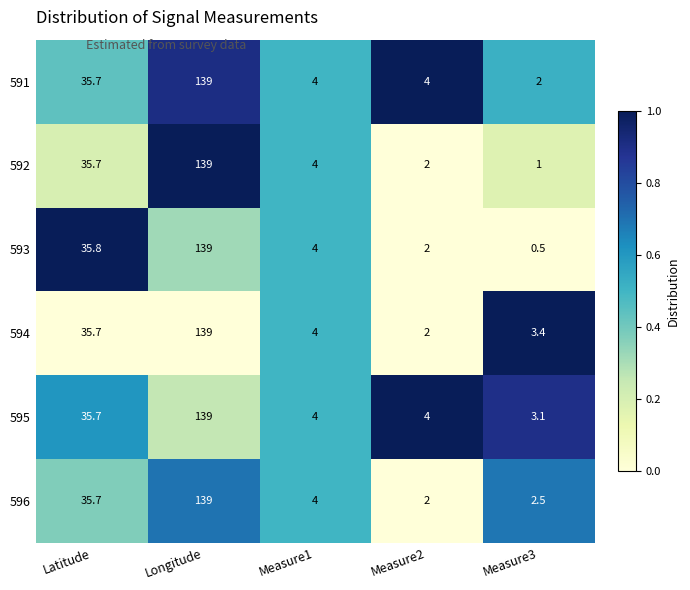

At how many categories does at least one series exceed 0?

5